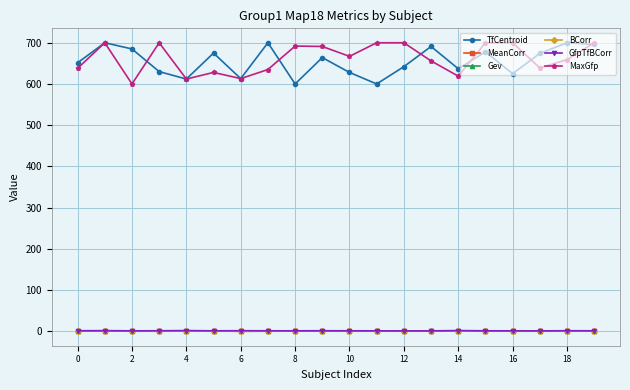

Does the chart have visible grid lines?

Yes